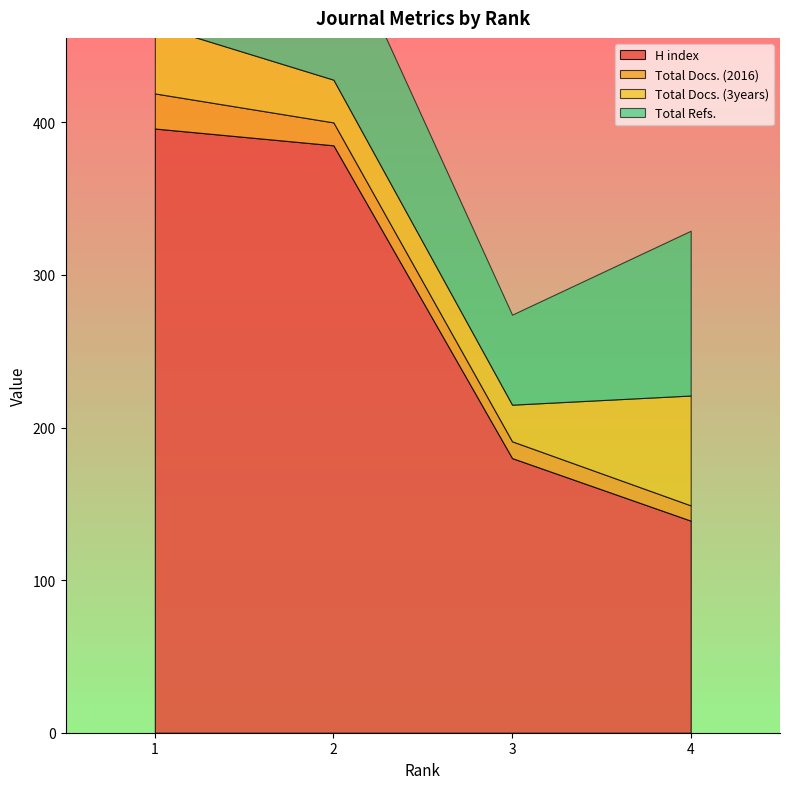

How many values in the H index series exceed 385?

1